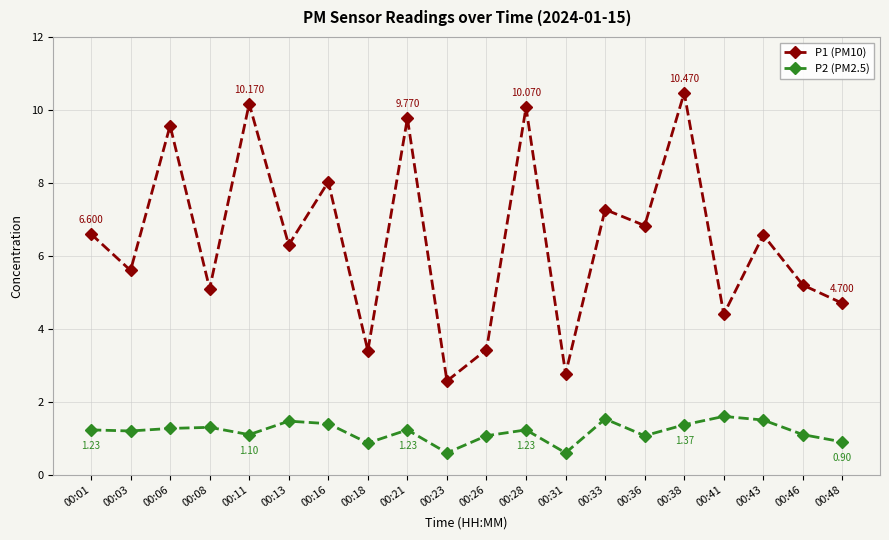

True or false: P1 (PM10) has more than 0 points higher than both neighbors.

True